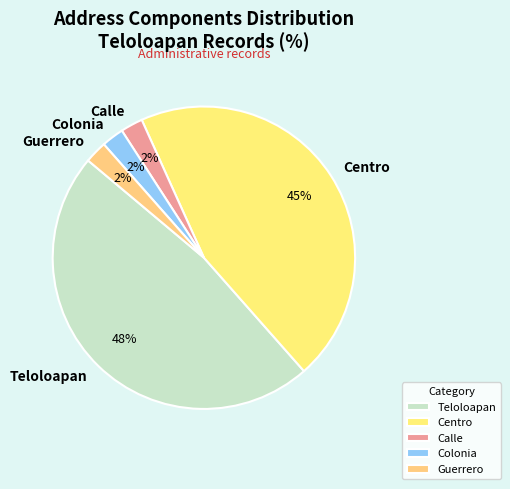

Combined, do Teloloapan and Centro account for over 50%?

Yes